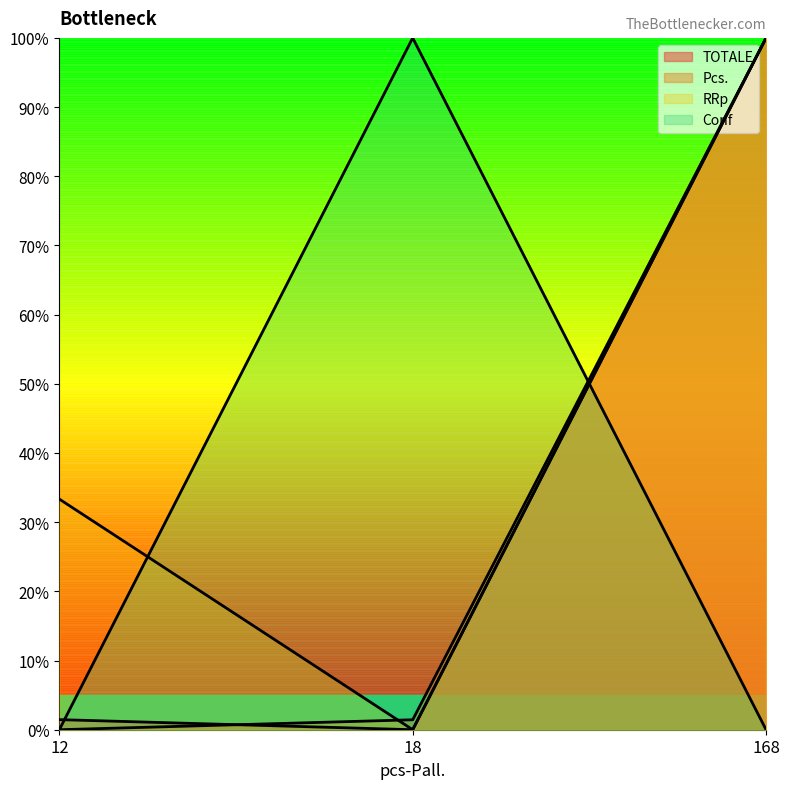

What is the difference between the highest and lowest values at 18?

100.0